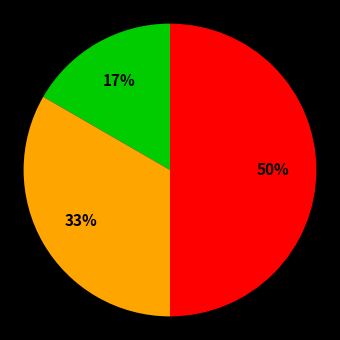

To the nearest percent, what is the average slice percentage?

33%